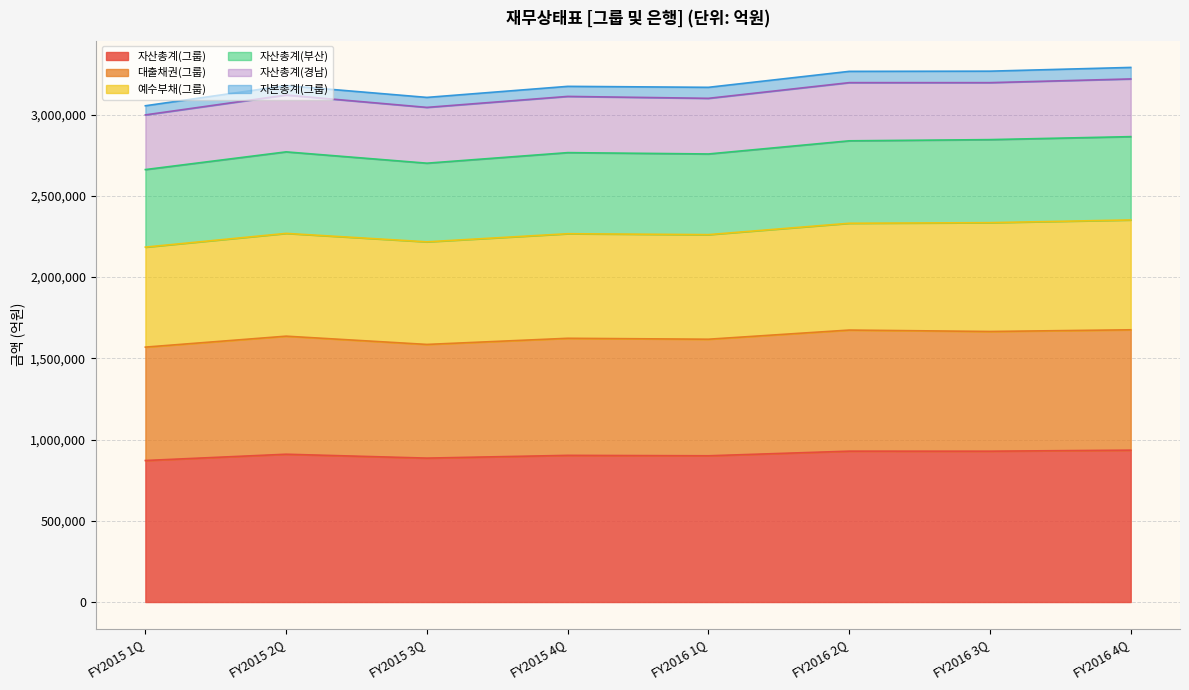

What is the minimum value for 자산총계(그룹)?

871114